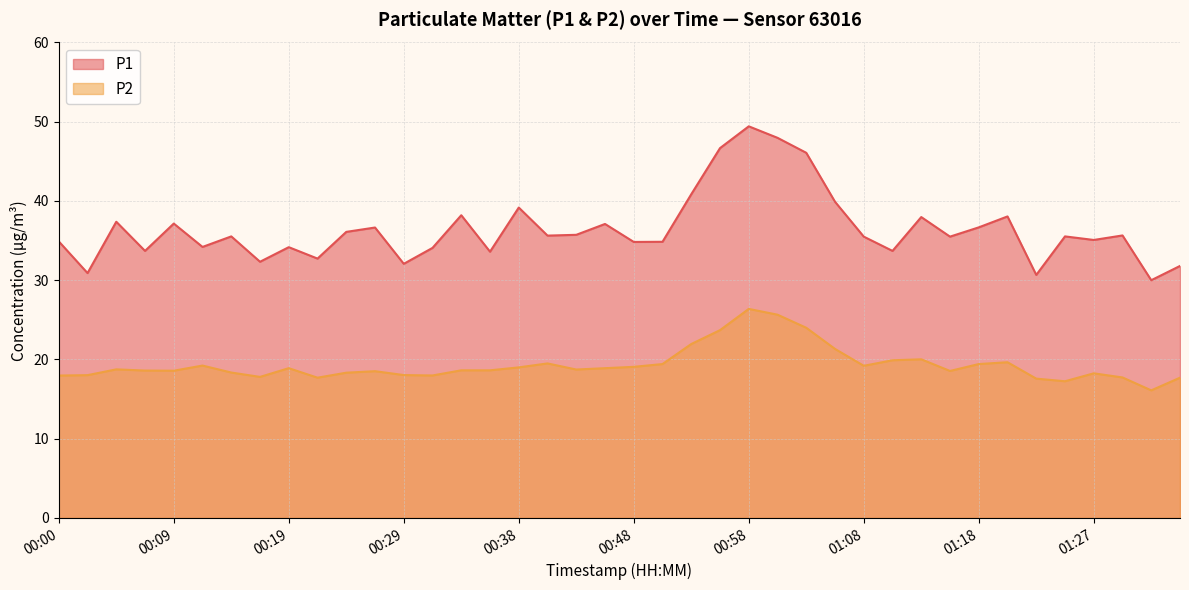

List the series in order of their overall mean, highest first.

P1, P2